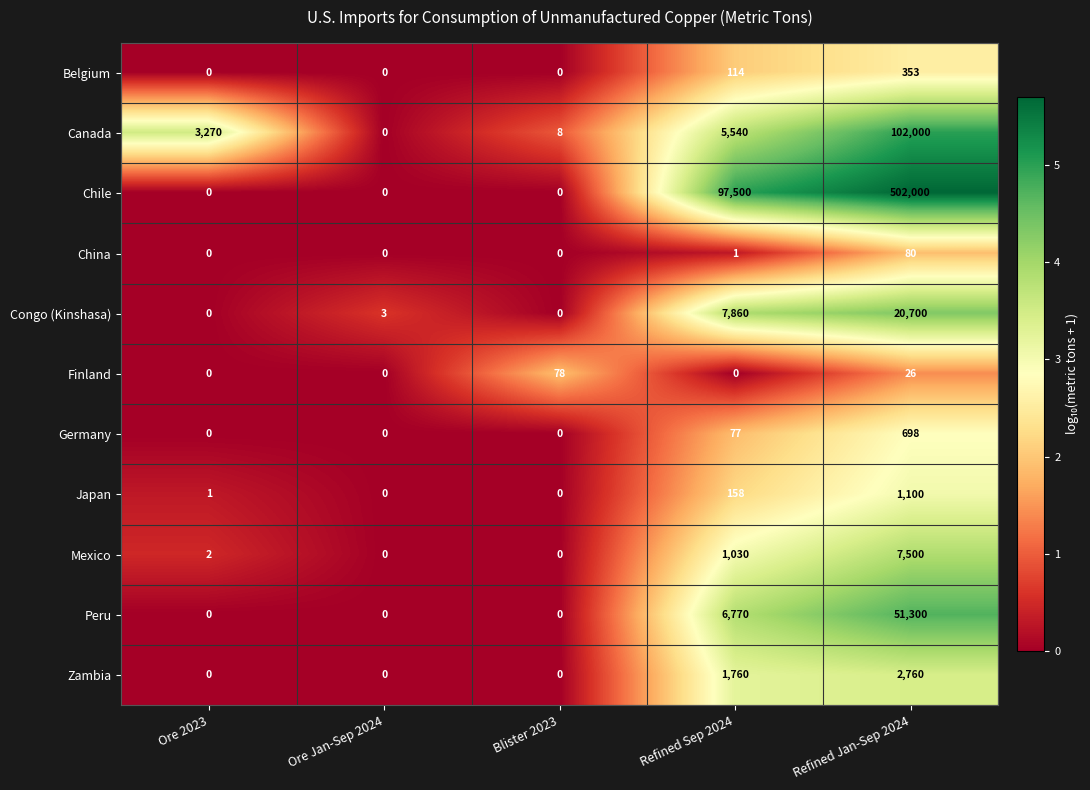

What is the sum of all Zambia values?

4520